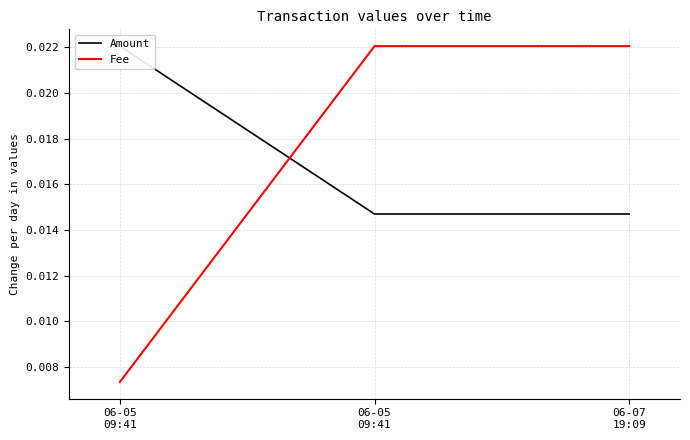

True or false: Fee has a value of 0.0 at 06-05
09:41.

False